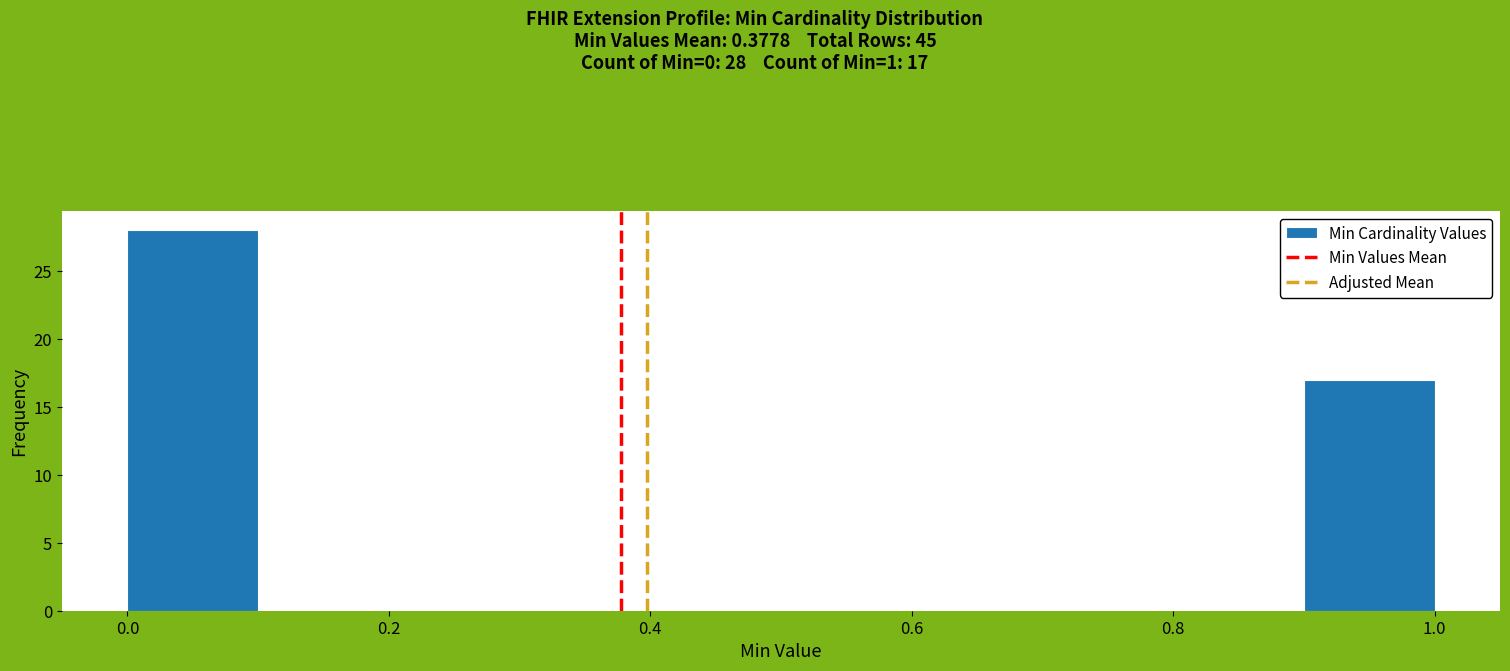

Which range on the x-axis has the tallest bar?

0.0 to 0.1